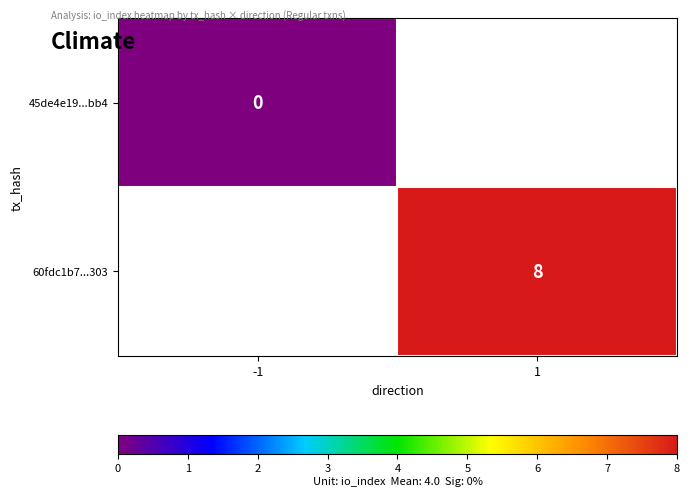

Is the value of 60fdc1b7...303 at 1 greater than the value of 45de4e19...bb4 at -1?

Yes